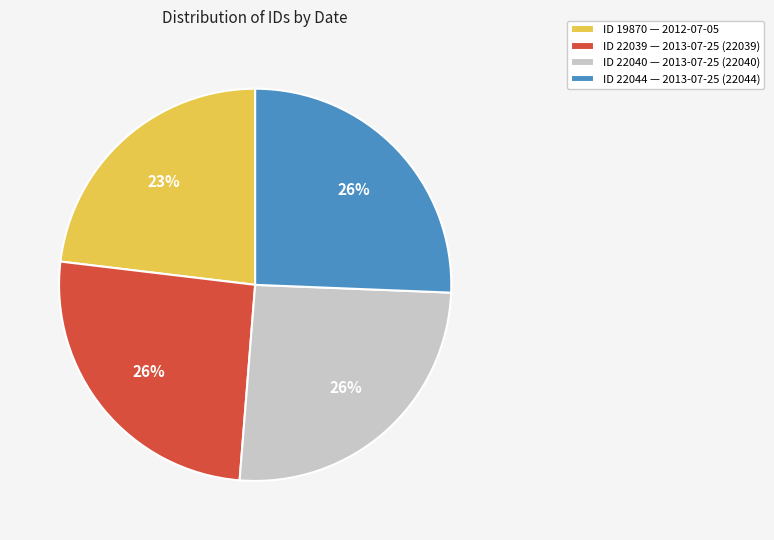

True or false: ID 19870 — 2012-07-05 accounts for 23% of the total.

True